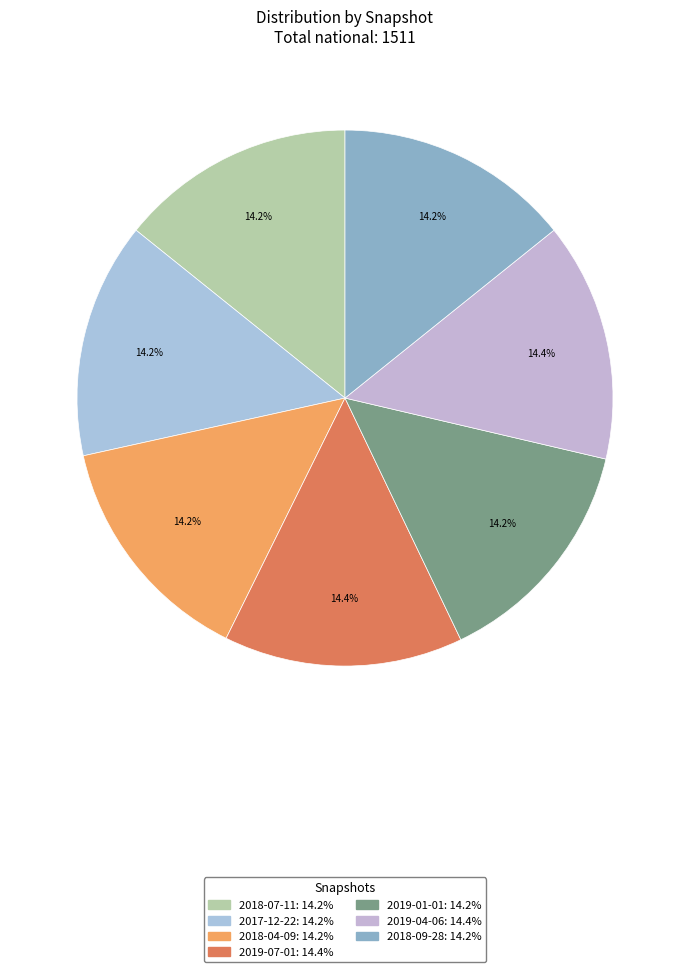

To the nearest percent, what is the average slice percentage?

14%